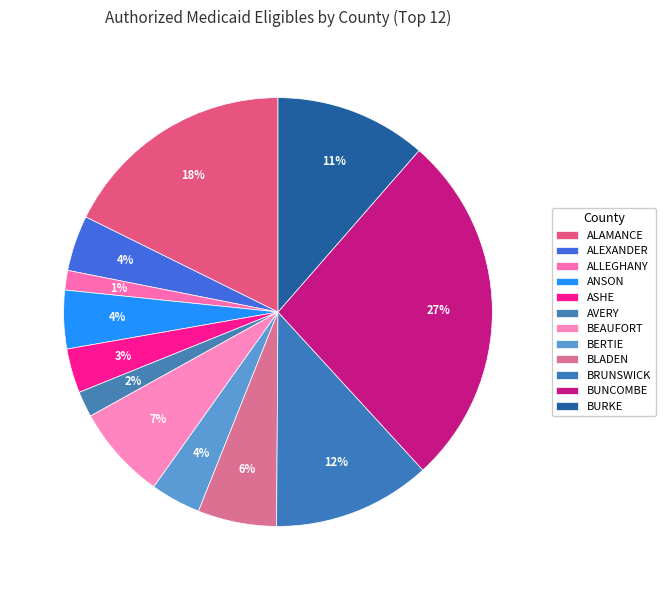

Does any single category account for the majority?

No